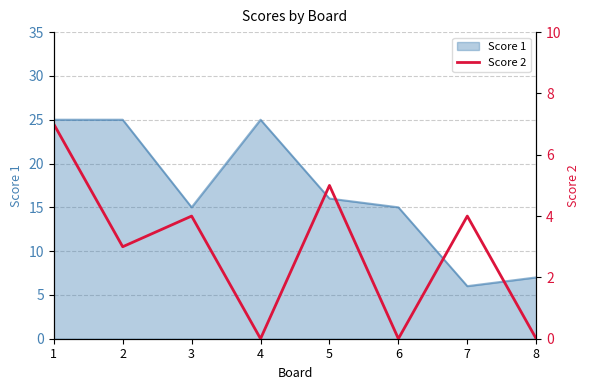

At which category does the data reach its first local valley?

2